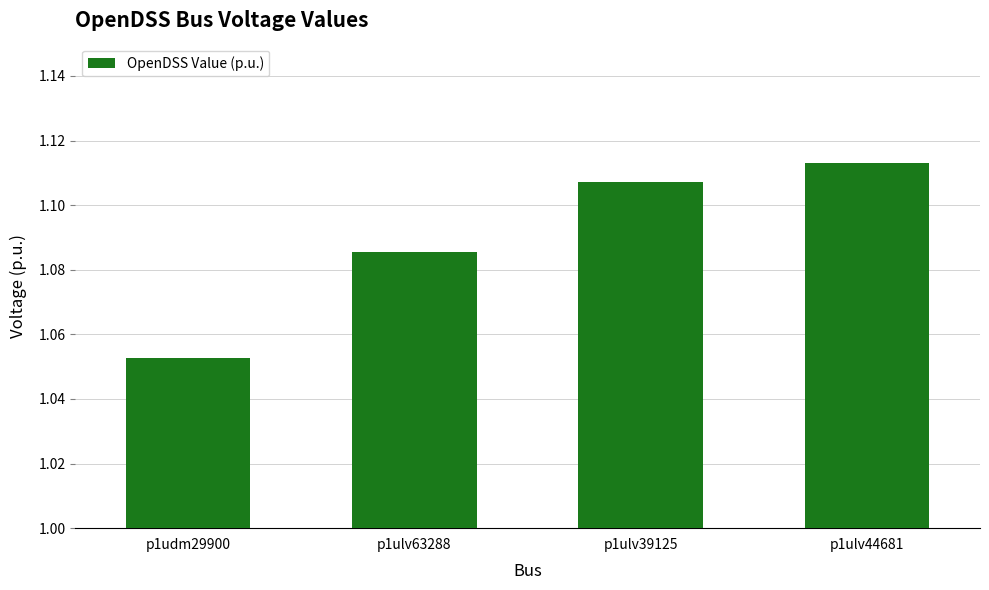

What is the sum of all values?

4.4